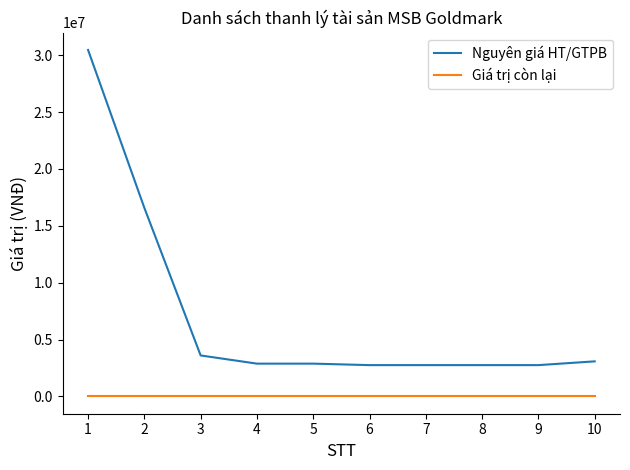

The value of Giá trị còn lại at 4 is 0. True or false?

True